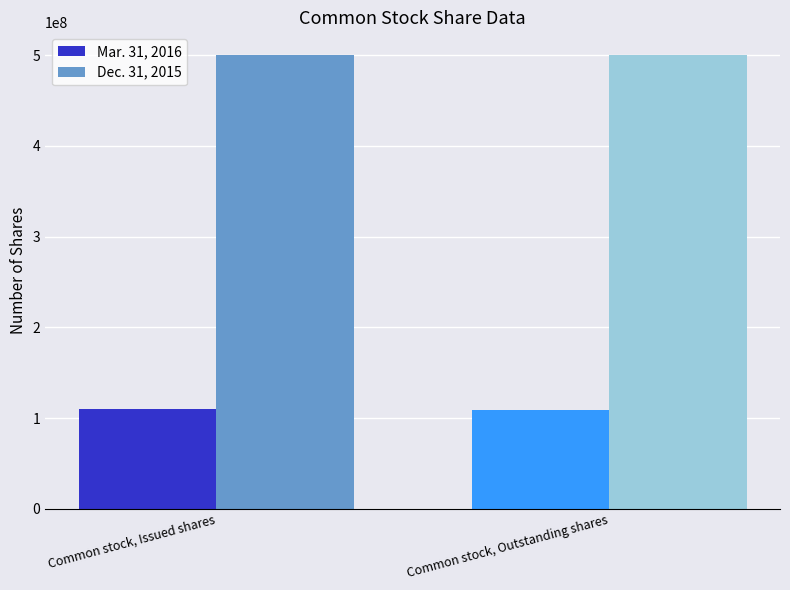

What is the maximum value for Dec. 31, 2015?

500000000